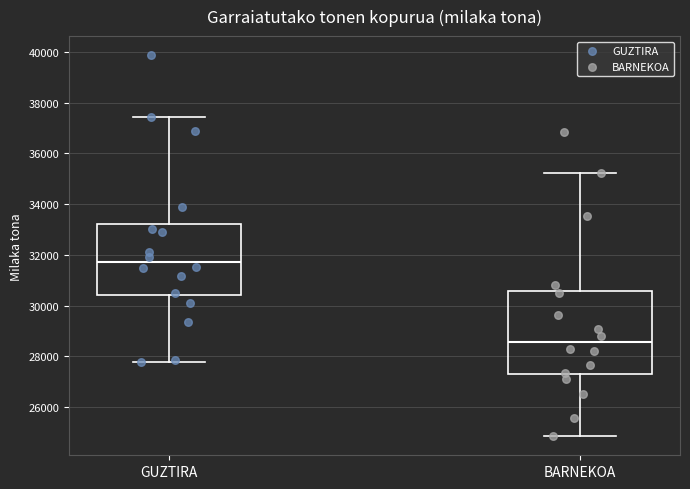

Which box is the tallest, from its lower edge to its upper edge?

BARNEKOA